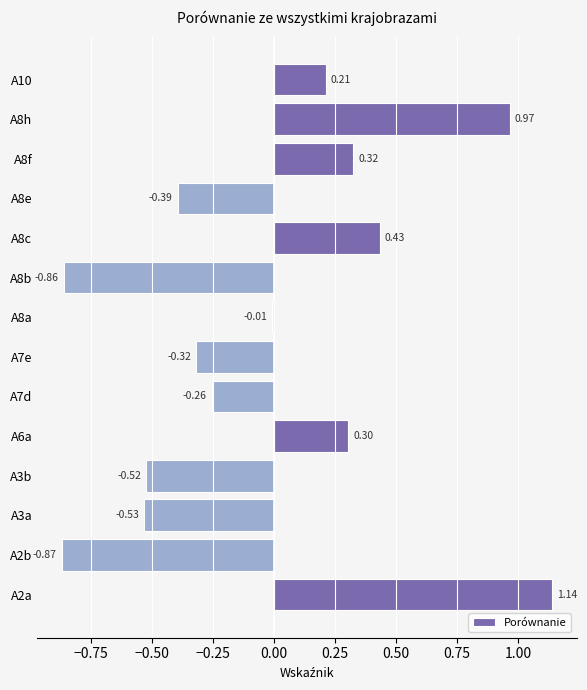

Rank the categories by value from lowest to highest.

A2b, A8b, A3a, A3b, A8e, A7e, A7d, A8a, A10, A6a, A8f, A8c, A8h, A2a